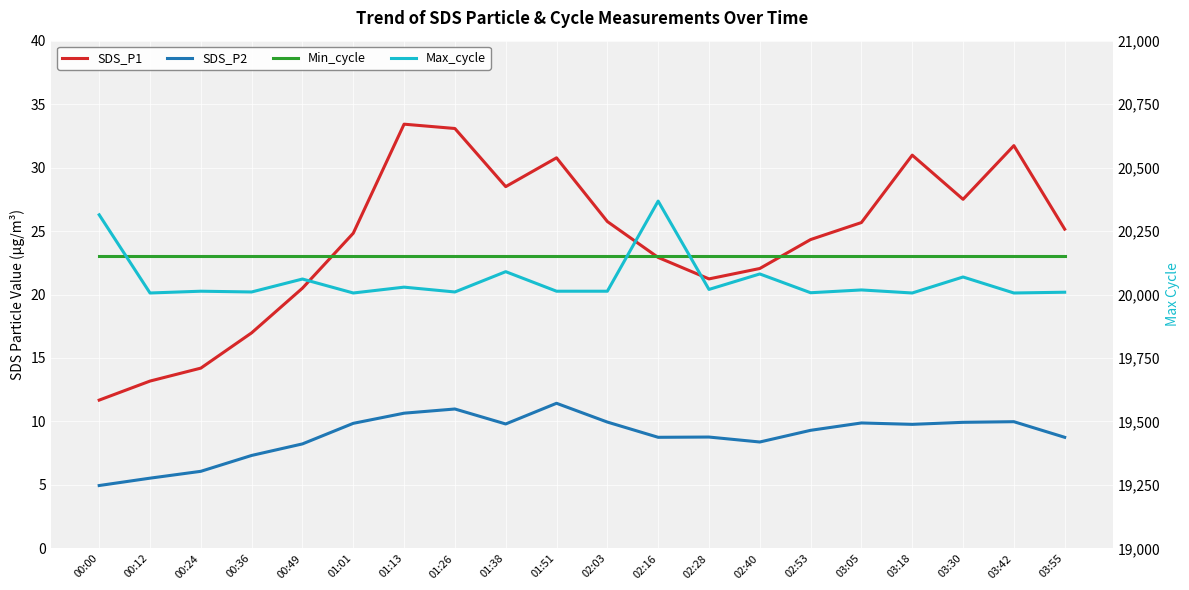

At how many categories does at least one series exceed 19085?

20